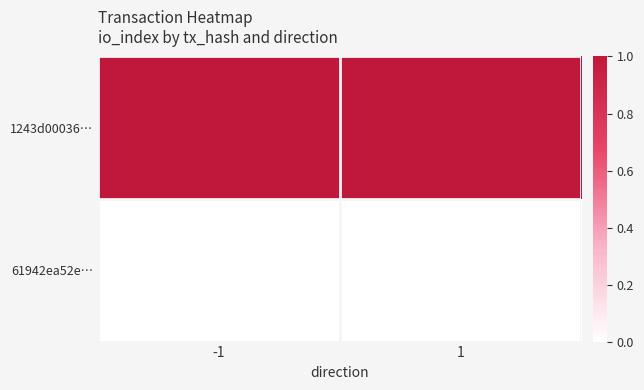

Rank the series by their maximum value, from highest to lowest.

1243d00036…, 61942ea52e…